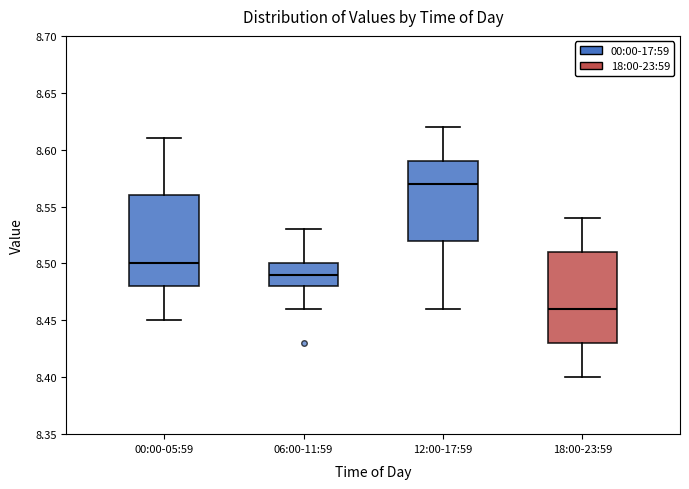

Where does the median line of the box for 12:00-17:59 sit on the y-axis? The values are not printed on the chart, so give them approximately, as read against the axis.

8.57